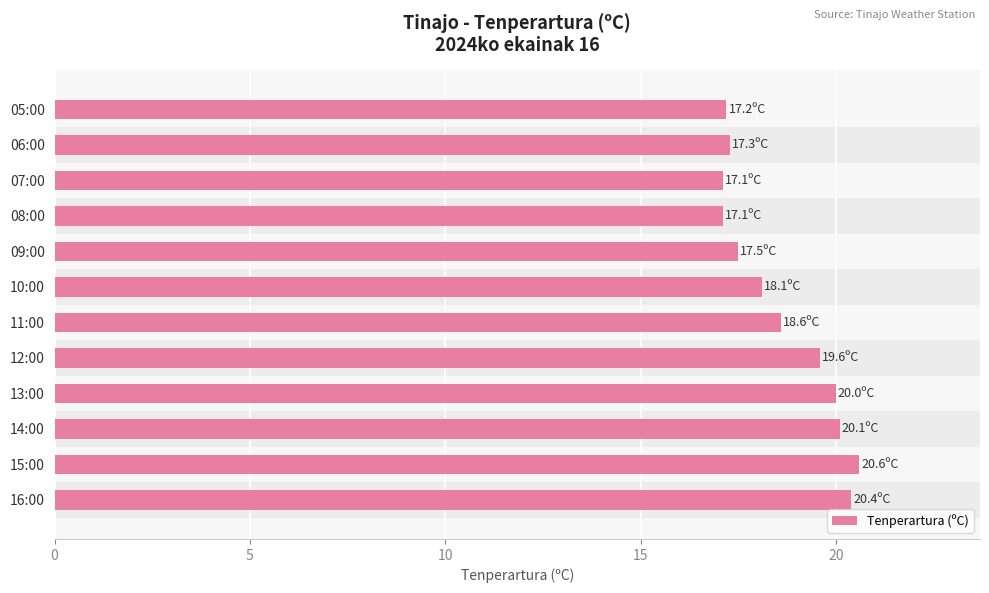

The chart shows a value of 33.9 at 14:00. True or false?

False